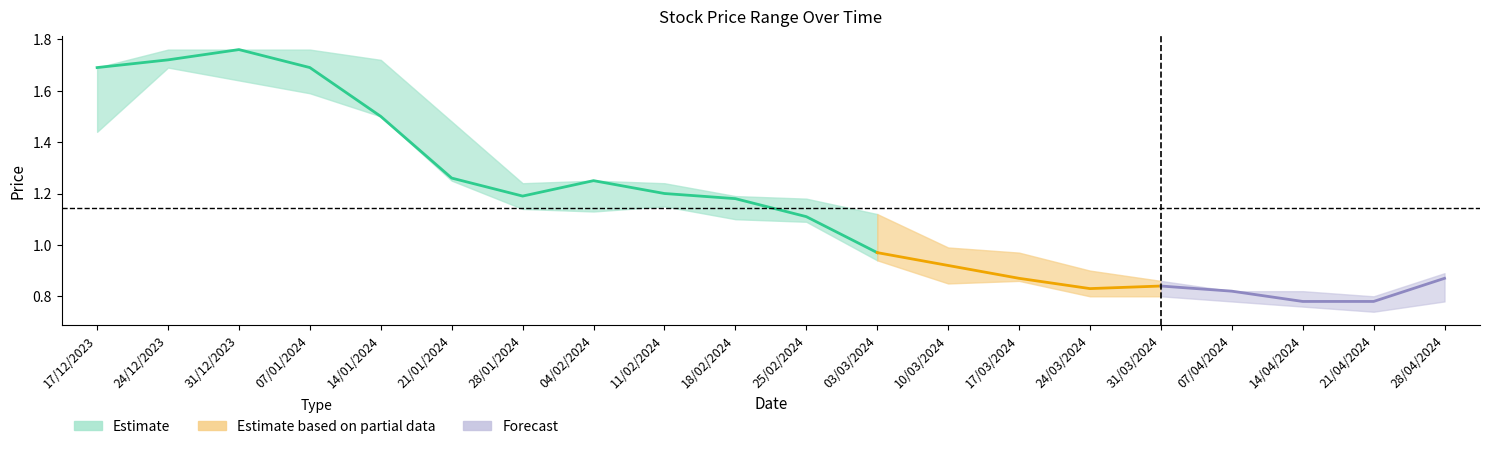

Read the Closing value at 21/04/2024.

0.8